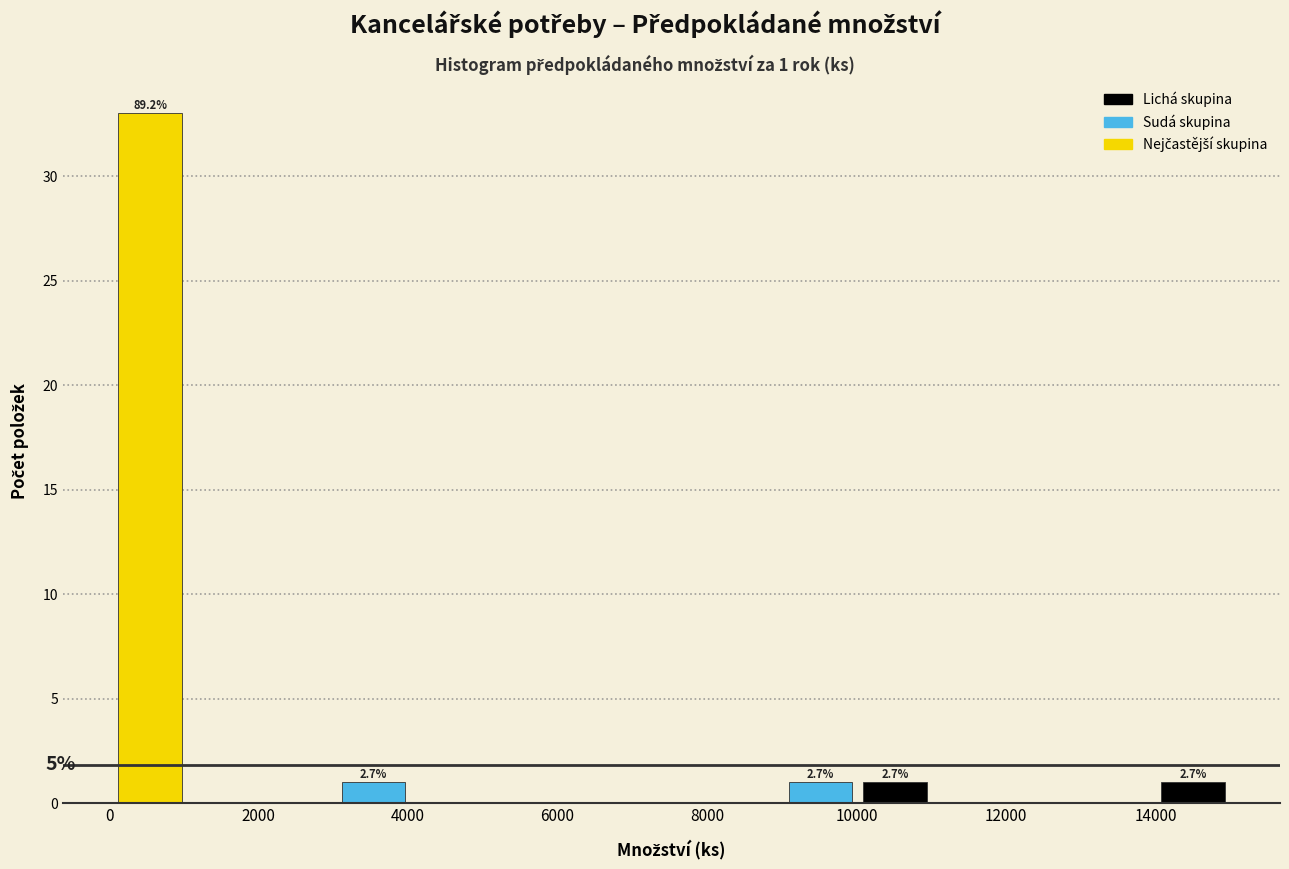

Which range on the x-axis has the tallest bar?

0 to 1000